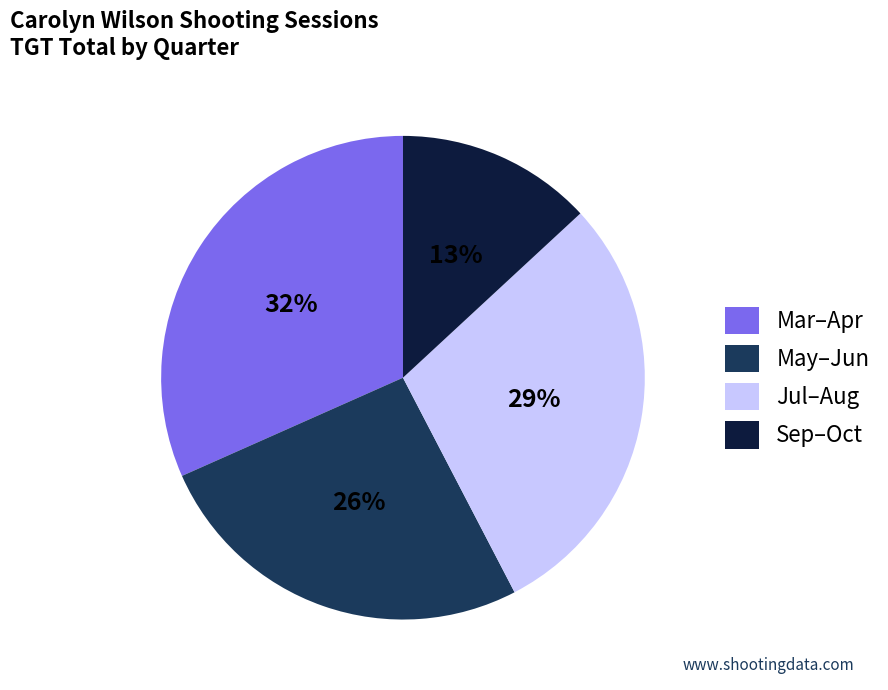

To the nearest percent, what is the difference between the largest and smallest slice percentages?

19%